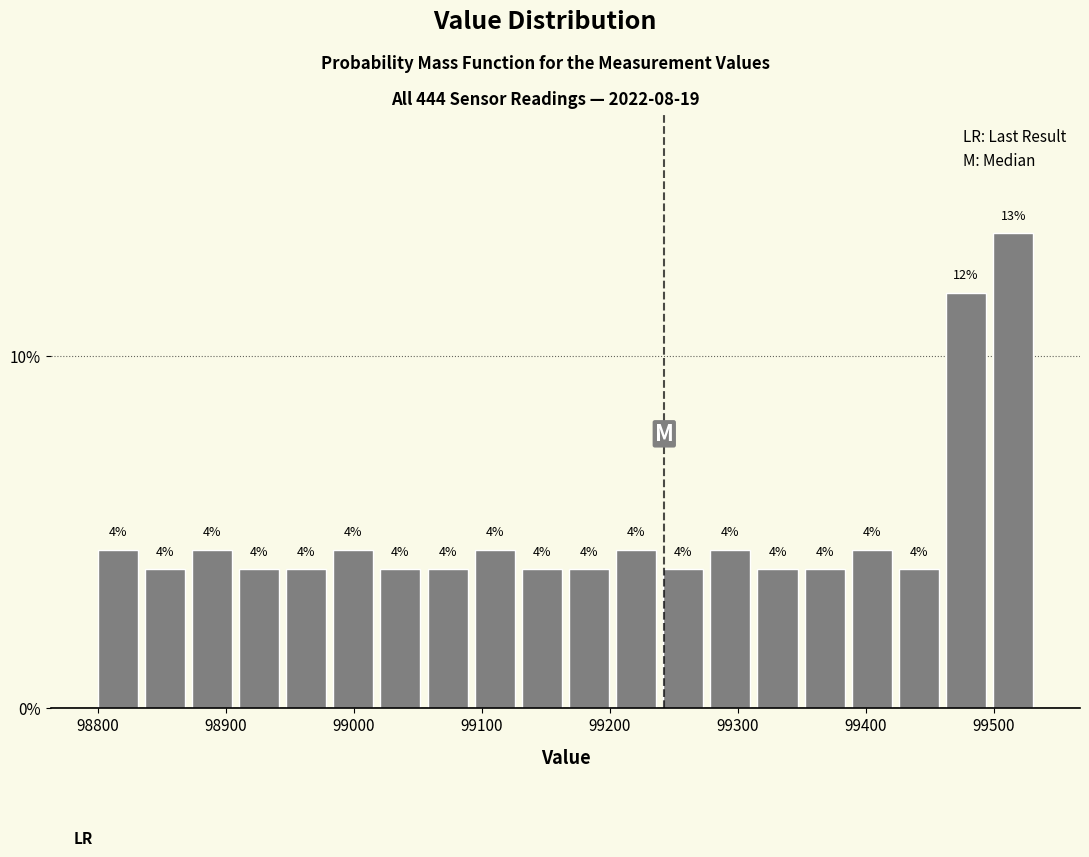

Around what value on the x-axis is the tallest bar? Give the approximate position of its centre, as read against the axis.

99510